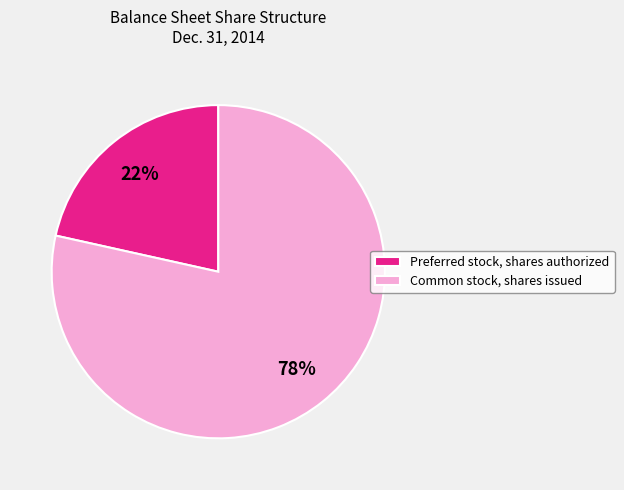

How many segments does this pie chart have?

2